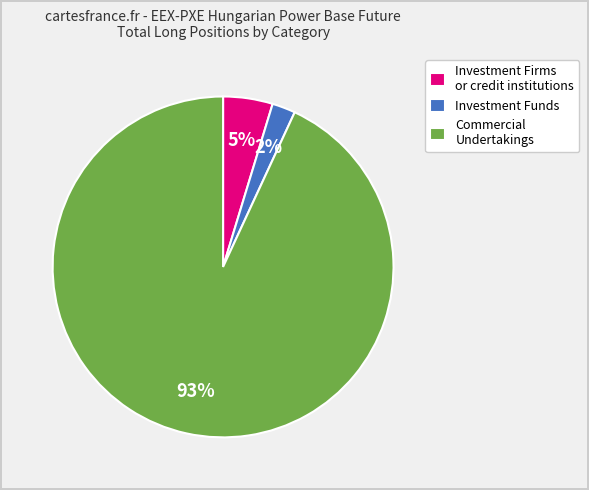

Is it true that Investment Firms or credit institutions is 5% of the pie?

True